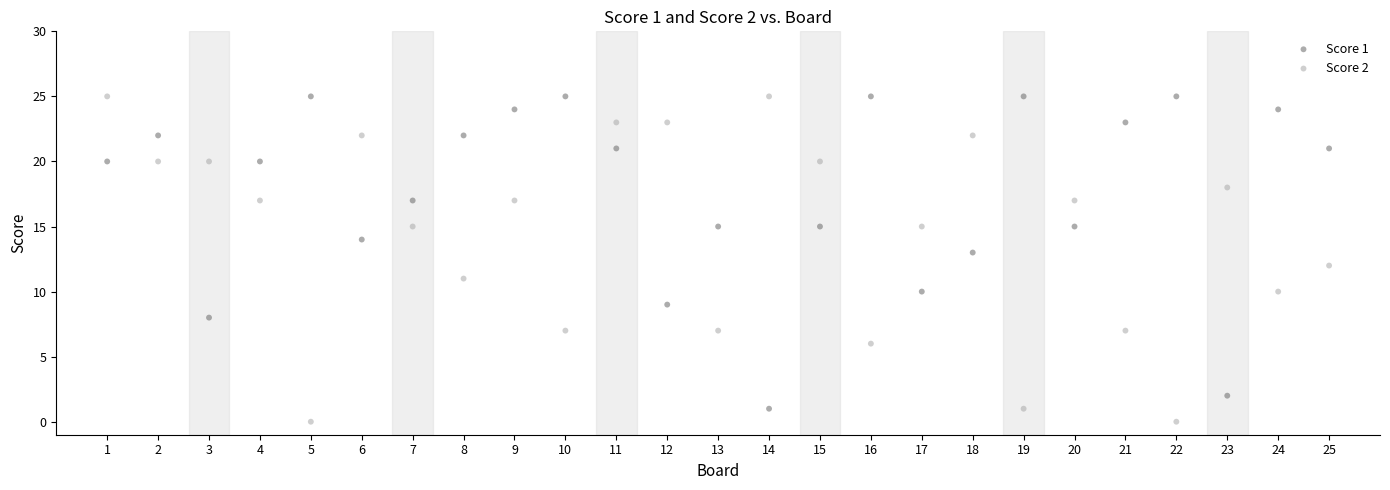

Across all data points, what is the range of X values (max minus min)?

24